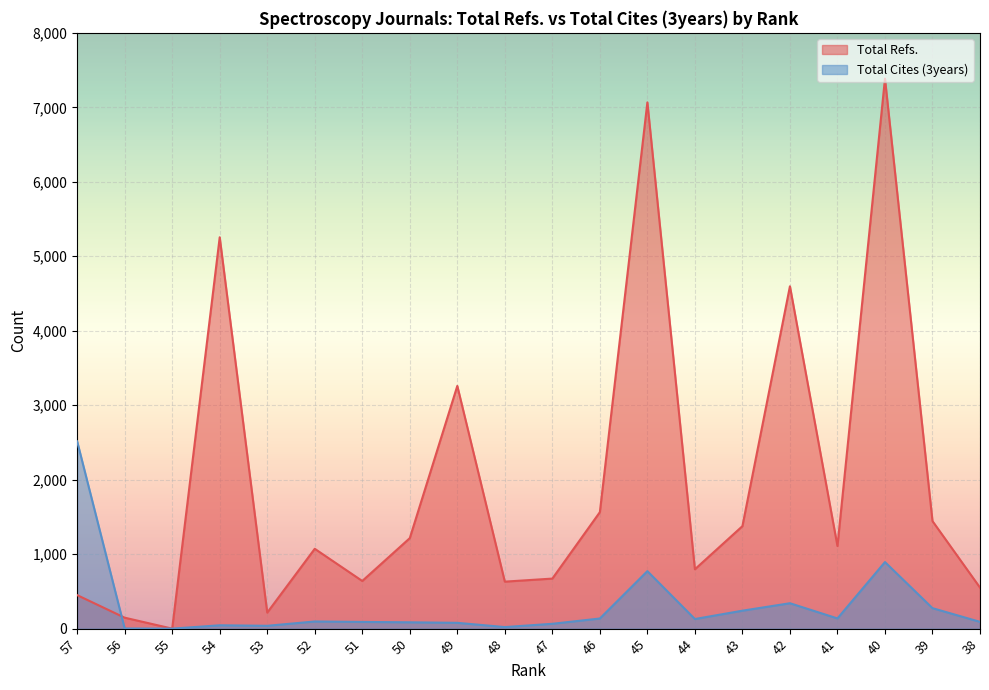

List the series in order of their peak value, highest first.

Total Refs., Total Cites (3years)